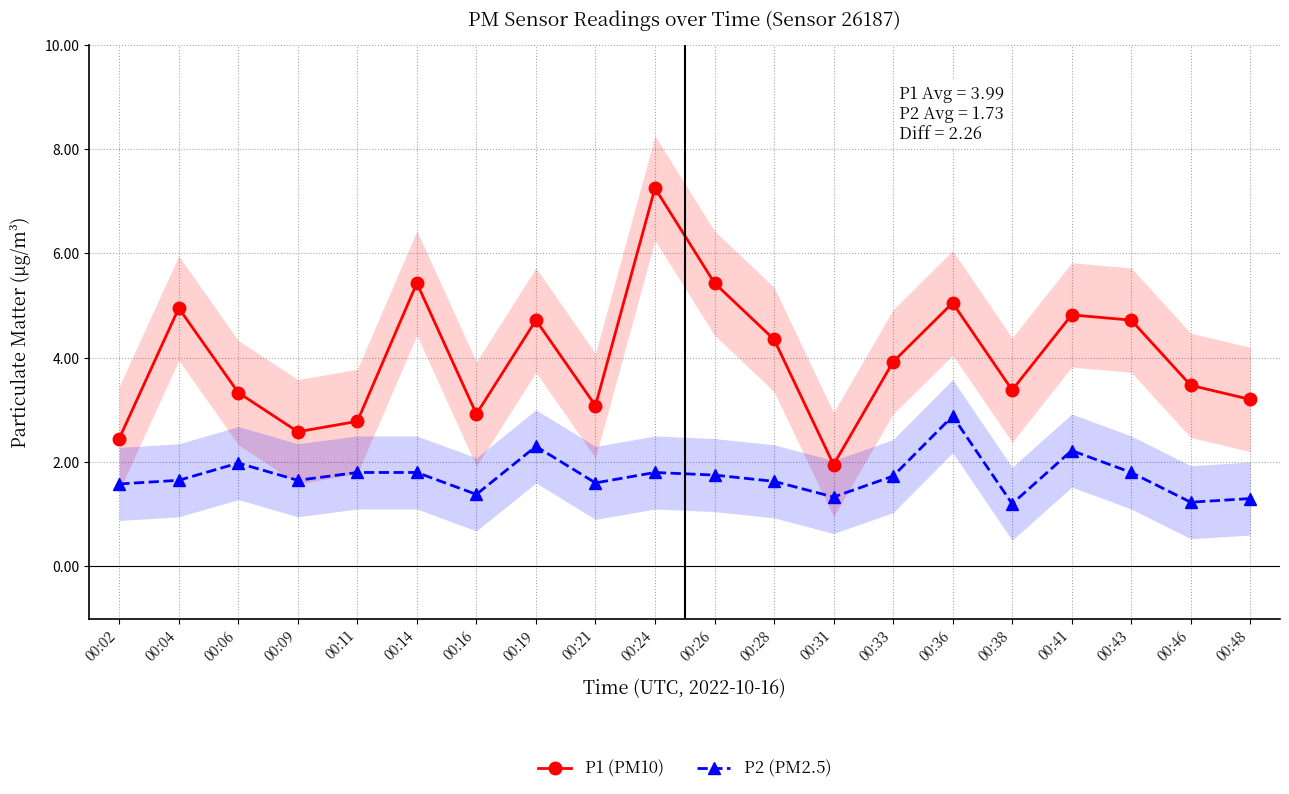

What is the difference between the highest and lowest values at 00:14?

3.6